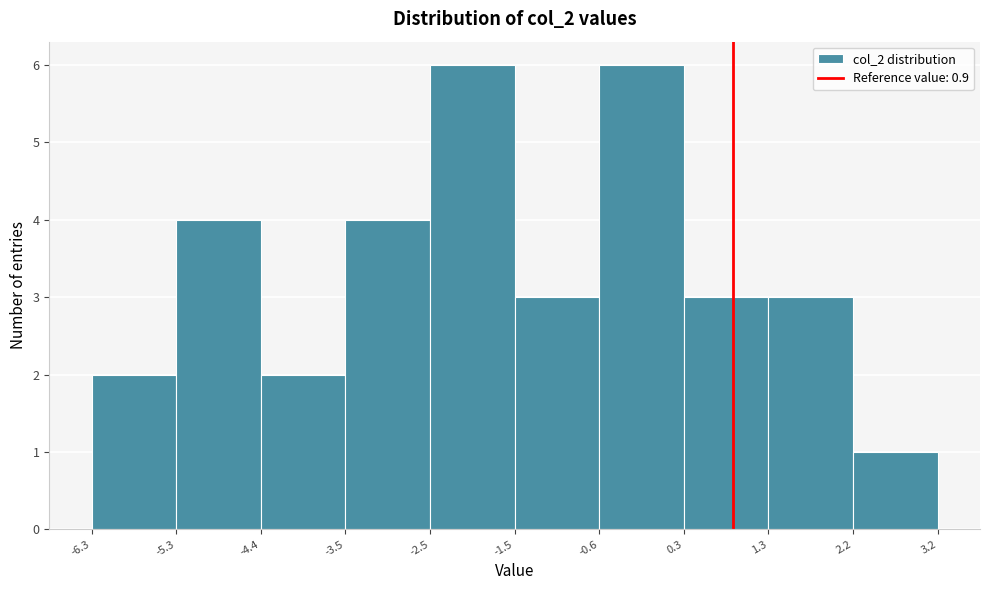

What is the height of the bar covering -1.5 to -0.6 on the x-axis? The values are not printed on the chart, so give them approximately, as read against the axis.

3